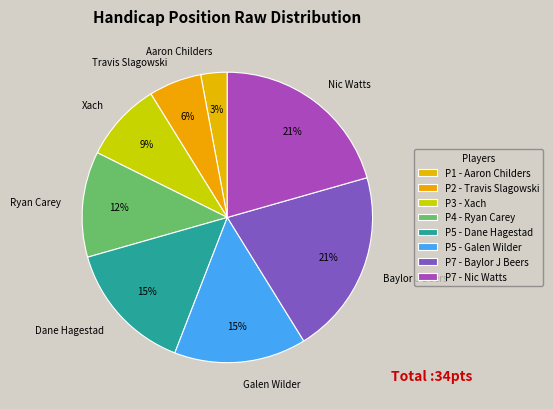

Which has a higher value, Dane Hagestad or Xach?

Dane Hagestad